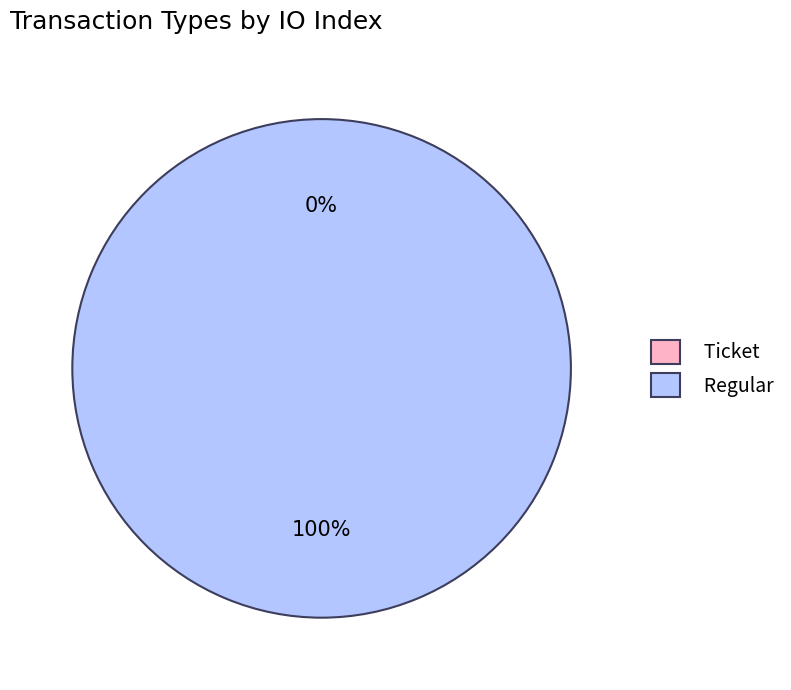

Is the sum of Ticket and Regular greater than half?

Yes